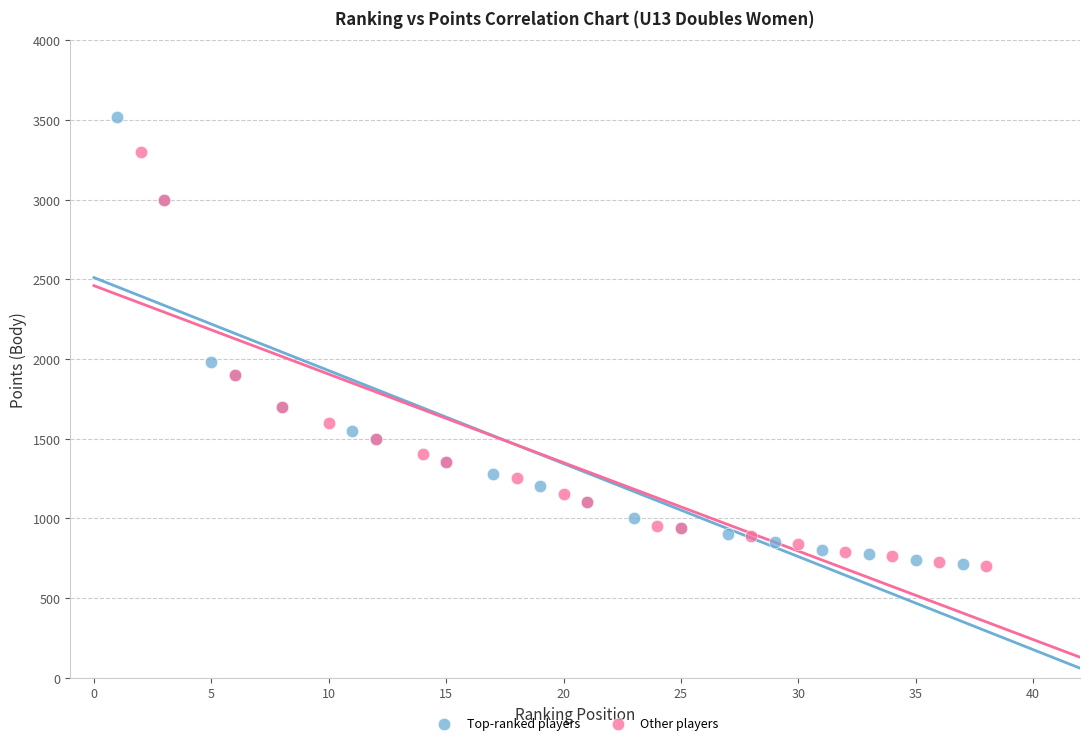

Which series has the largest Y range (max minus min)?

Top-ranked players